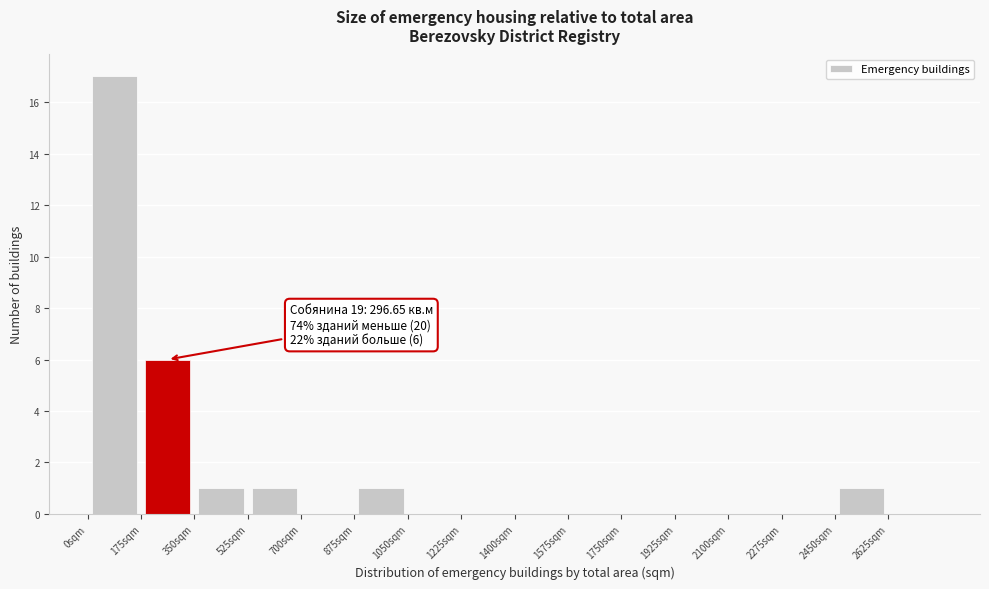

Over which range of the x-axis is the bar tallest?

0 to 175